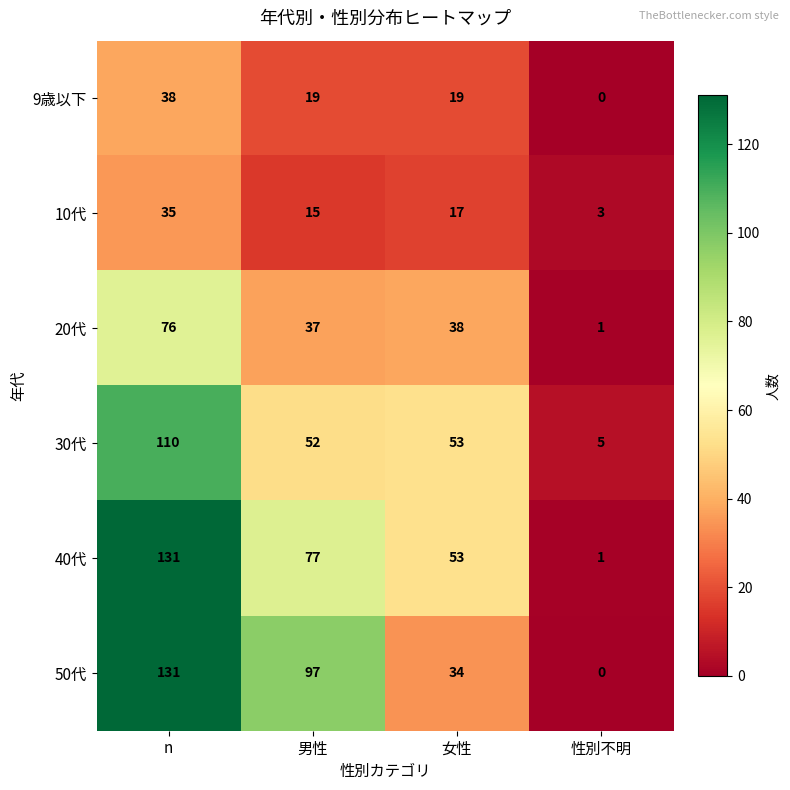

Between 男性 and 性別不明, which series saw the biggest shift?

50代